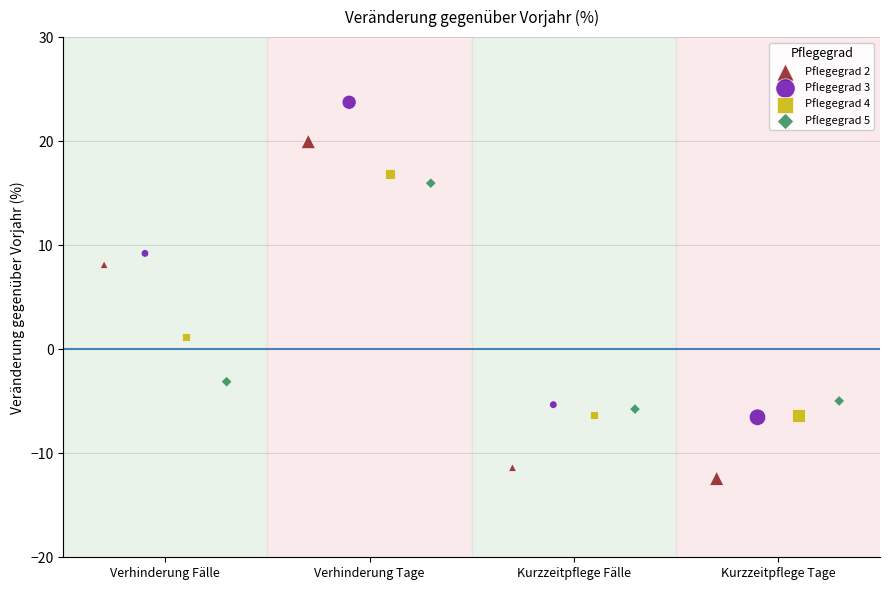

Which series contains the lowest Y value?

Pflegegrad 2